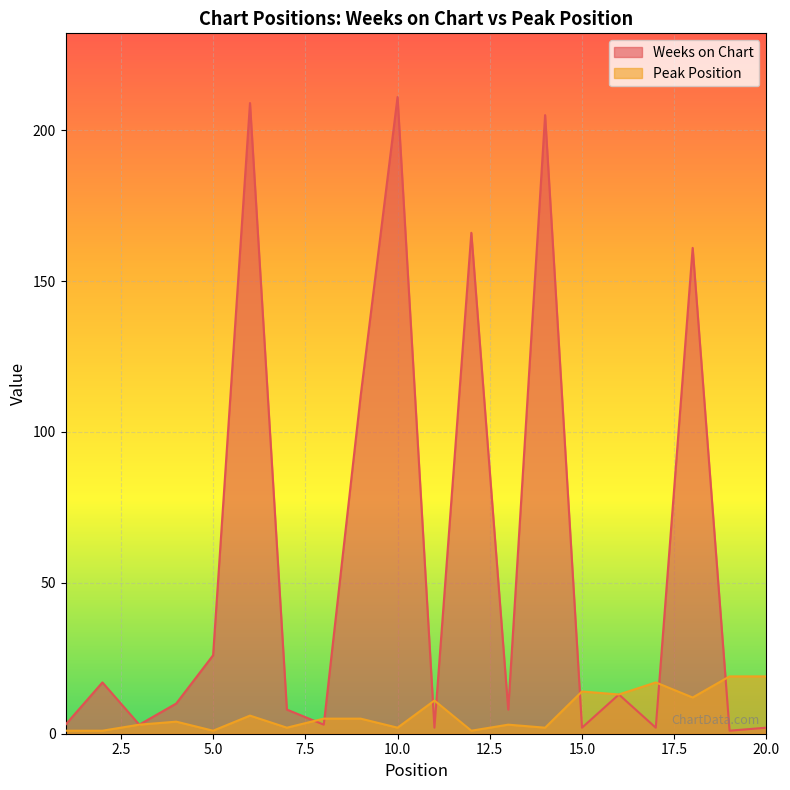

Where is the first local maximum for Peak Position?

4